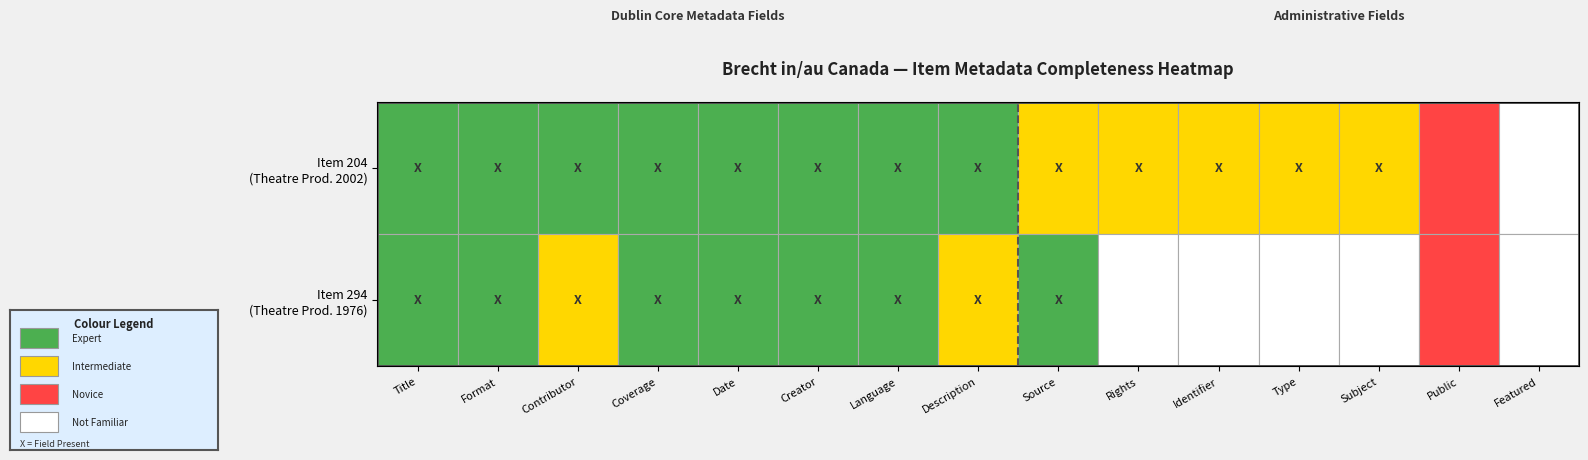

Which category has the lowest value in the public series?

featured